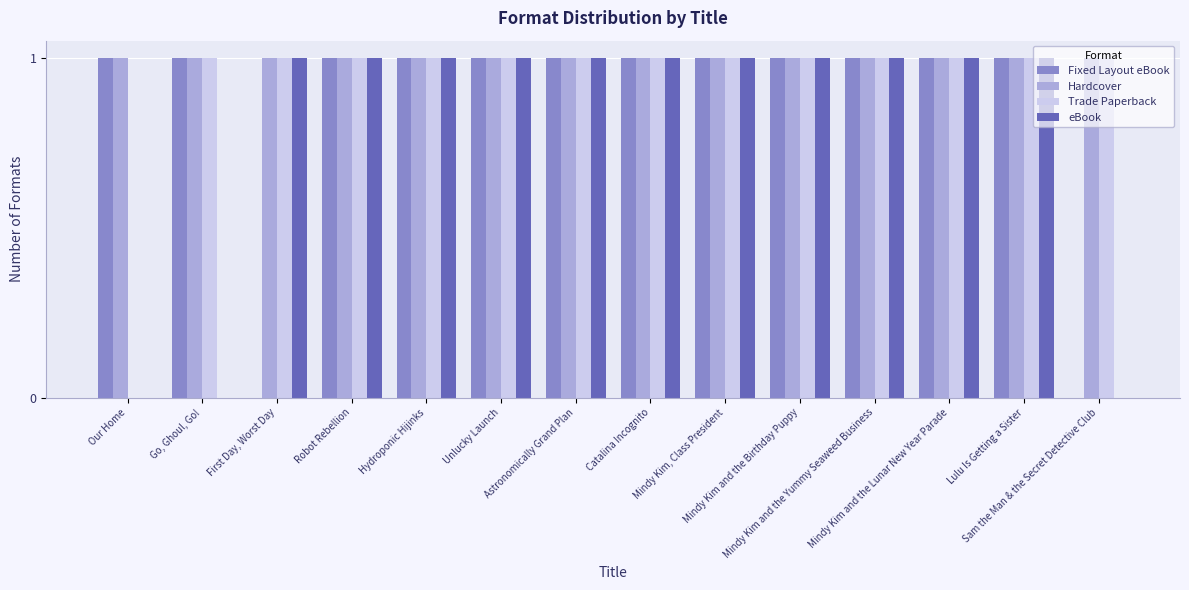

What is the sum of all eBook values?

11